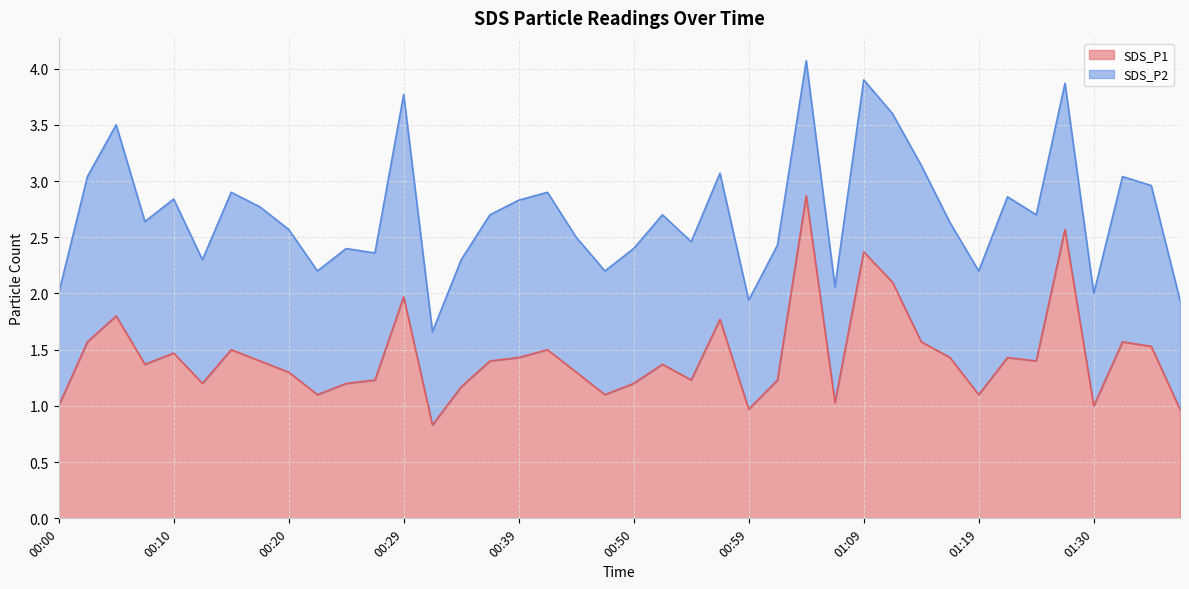

What is the value of the 29th point from the left?

2.4